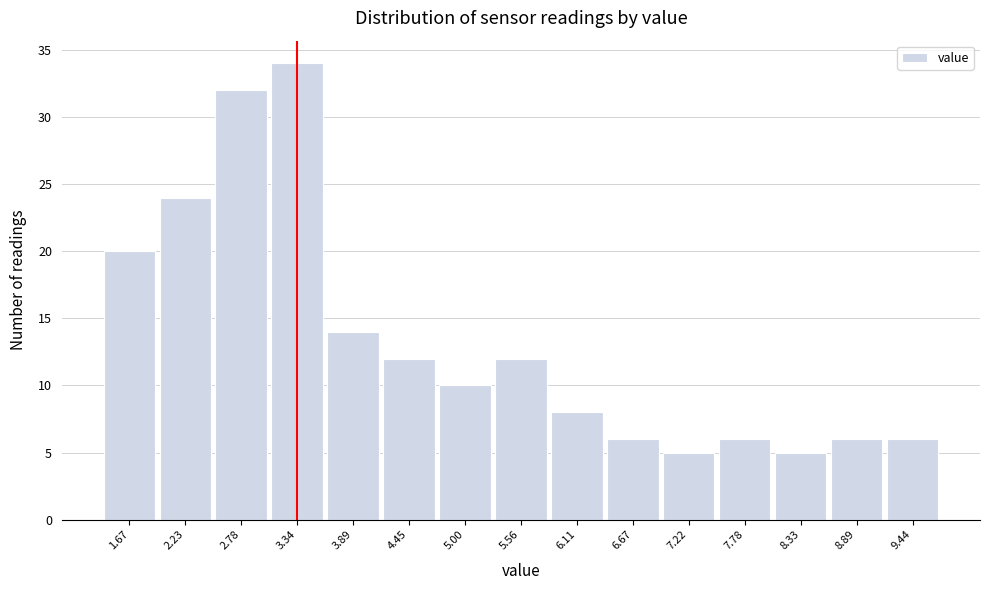

Reading left to right, extract all data points from this chart.

1.67=20	2.23=24	2.78=32	3.34=34	3.89=14	4.45=12	5.00=10	5.56=12	6.11=8	6.67=6	7.22=5	7.78=6	8.33=5	8.89=6	9.44=6